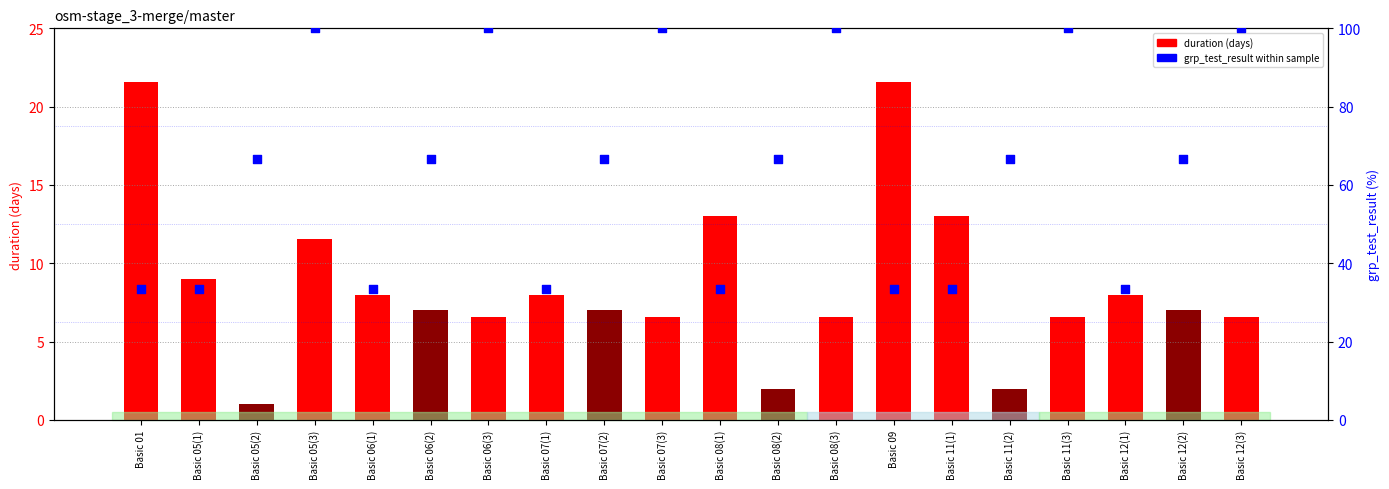

What is the change in value from Basic 08(1) to Basic 08(3)?

+66.7